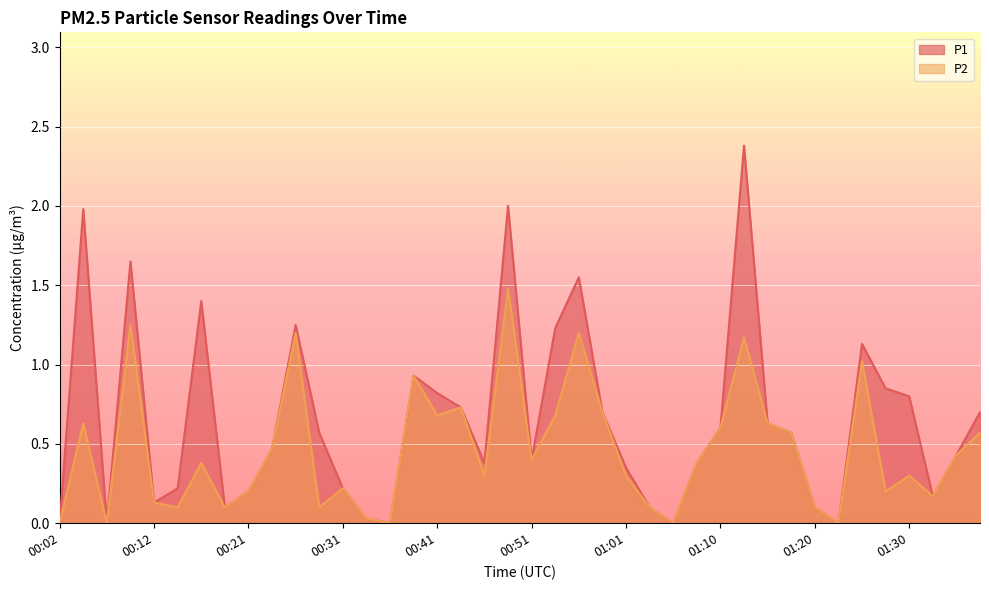

What is the total value across all series at 01:15?

1.3